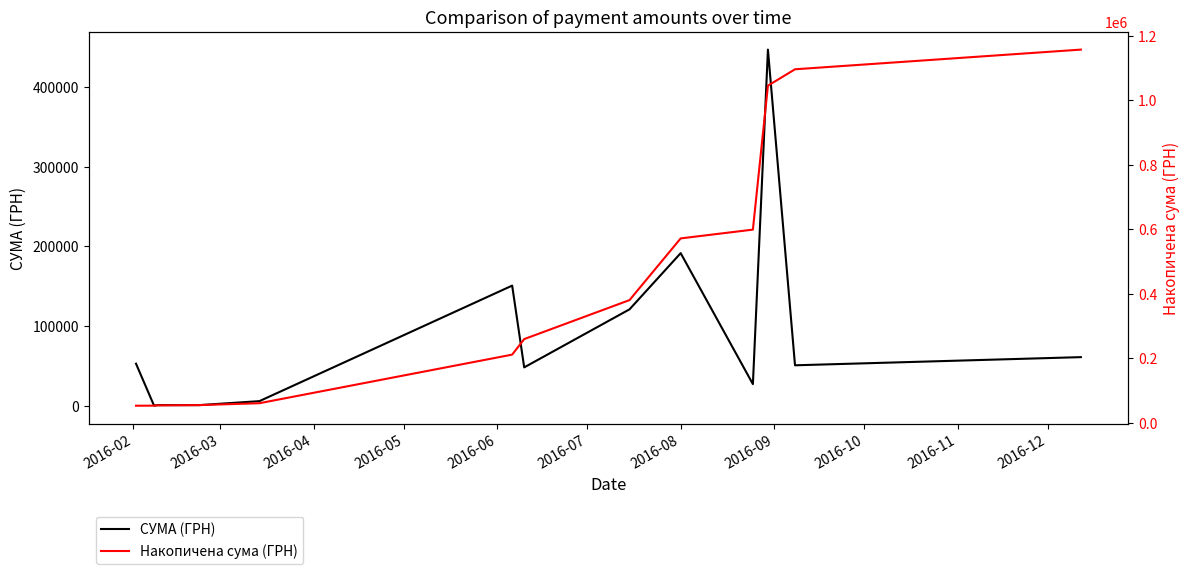

Count the number of data series in this chart.

2